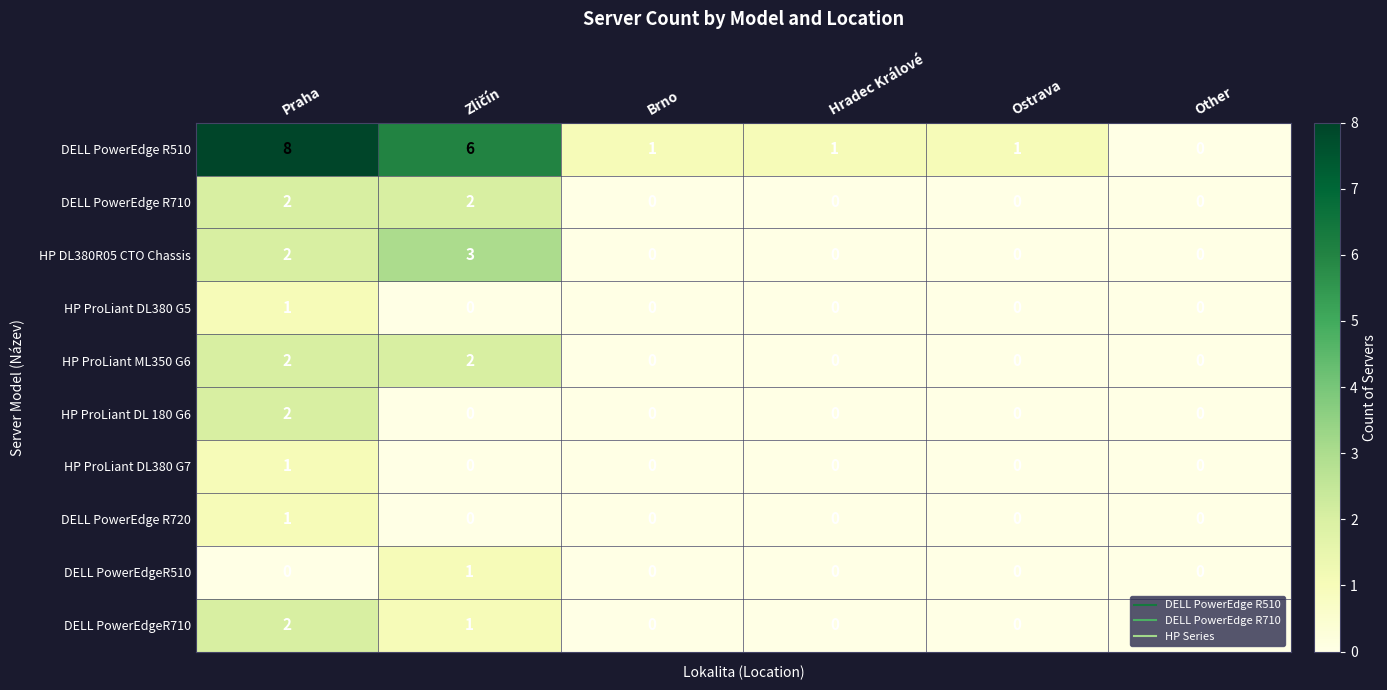

Is it true that HP ProLiant DL380 G7 equals 0 at Ostrava?

True